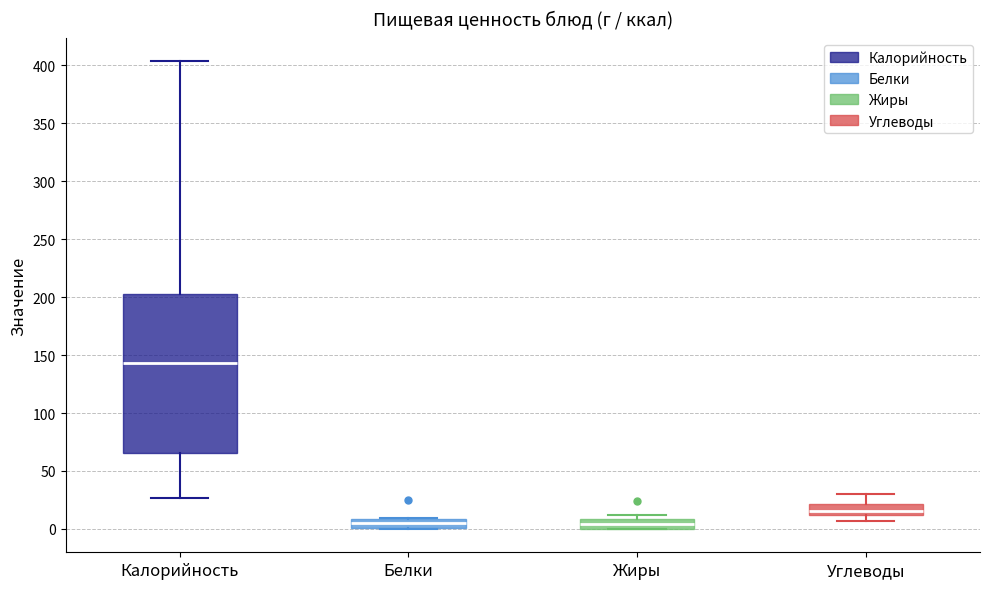

Where is the lower edge of the box for Калорийность on the y-axis? The values are not printed on the chart, so give them approximately, as read against the axis.

65